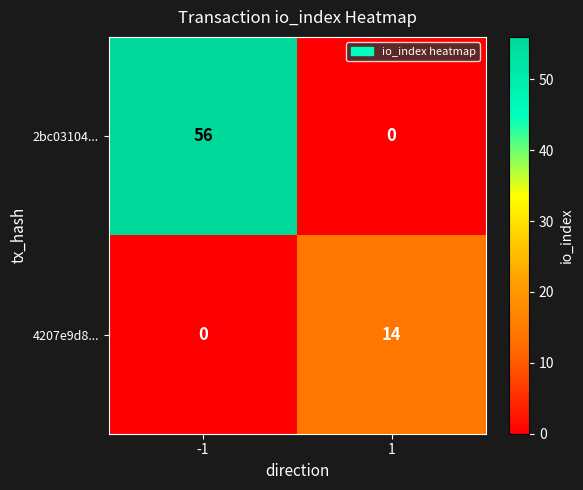

Is it true that 2bc03104... equals 0 at 1?

True